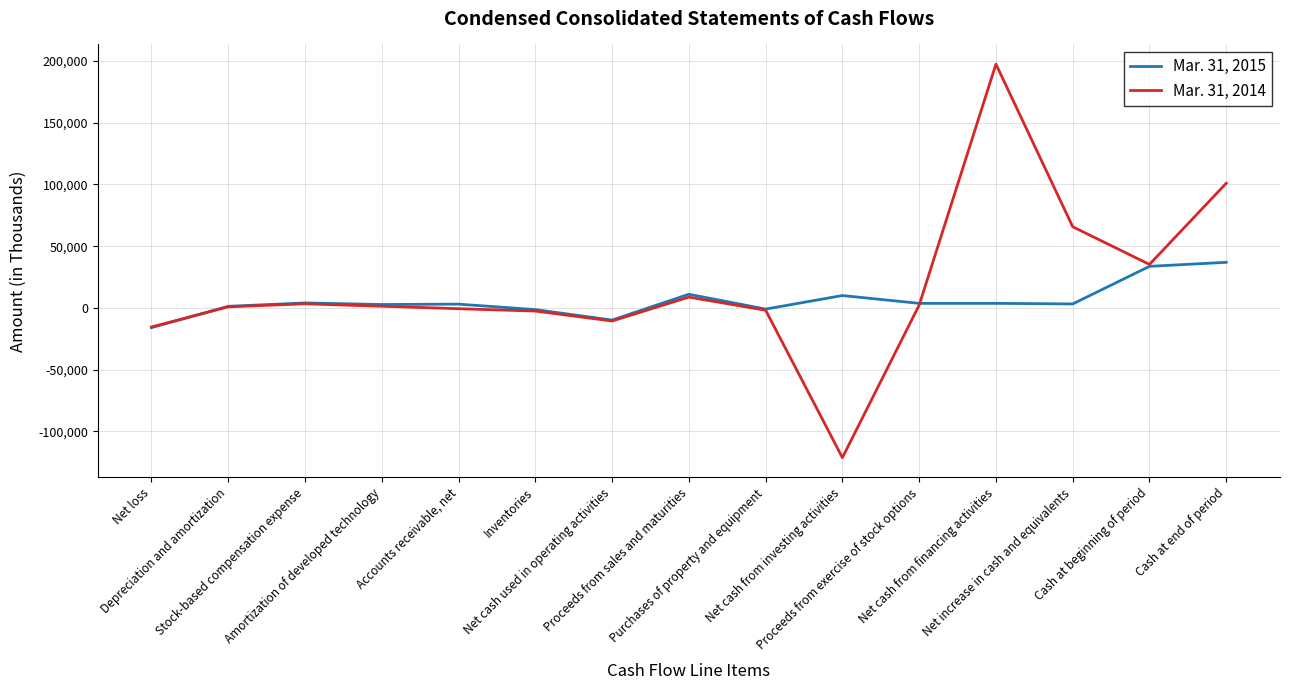

How many lines are shown in the chart?

2